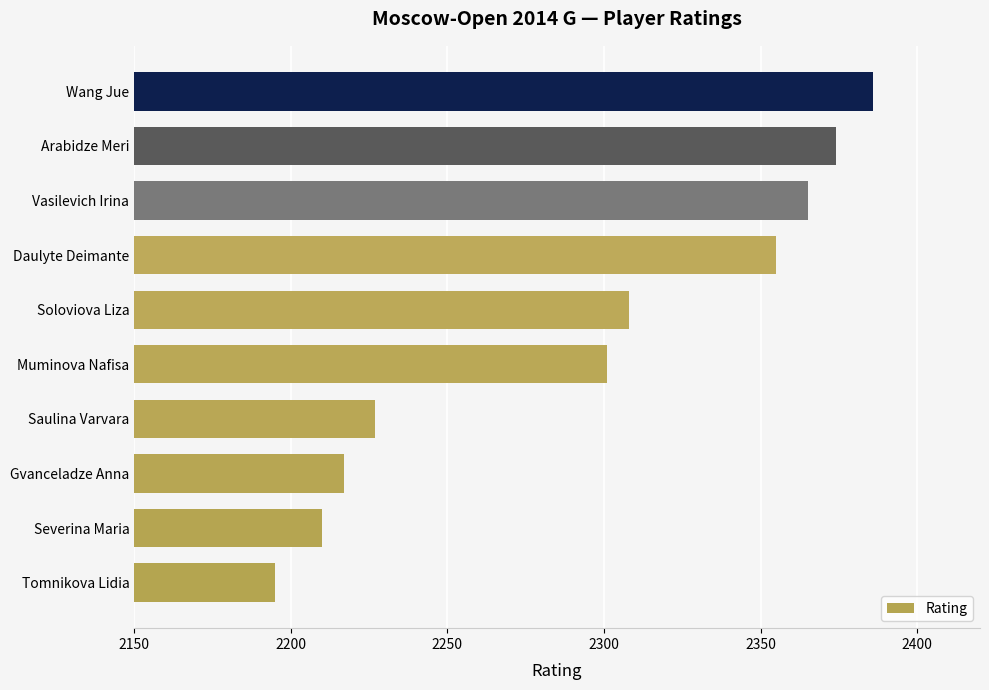

At which label is the value closest to 2290?

Muminova Nafisa